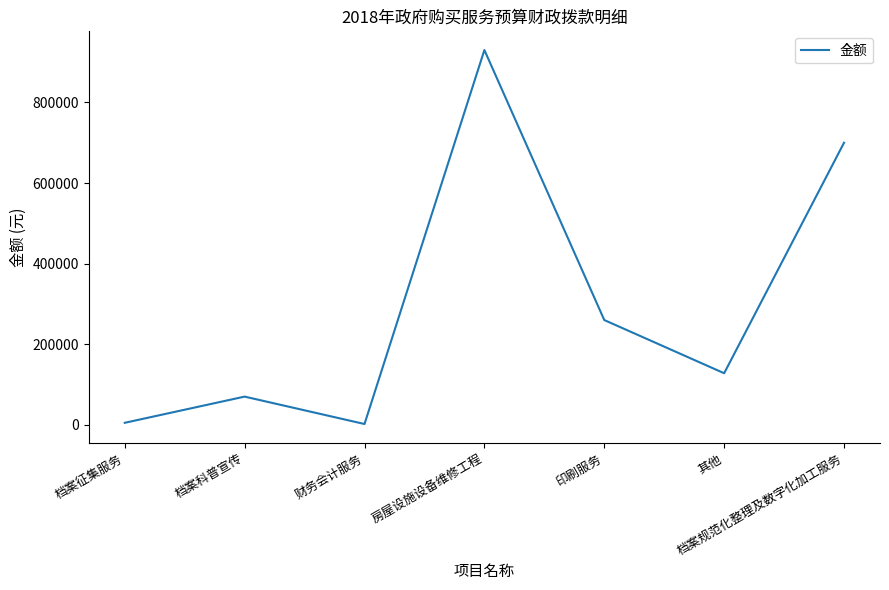

What is the ratio of the value at 房屋设施设备维修工程 to the value at 财务会计服务?

465.0